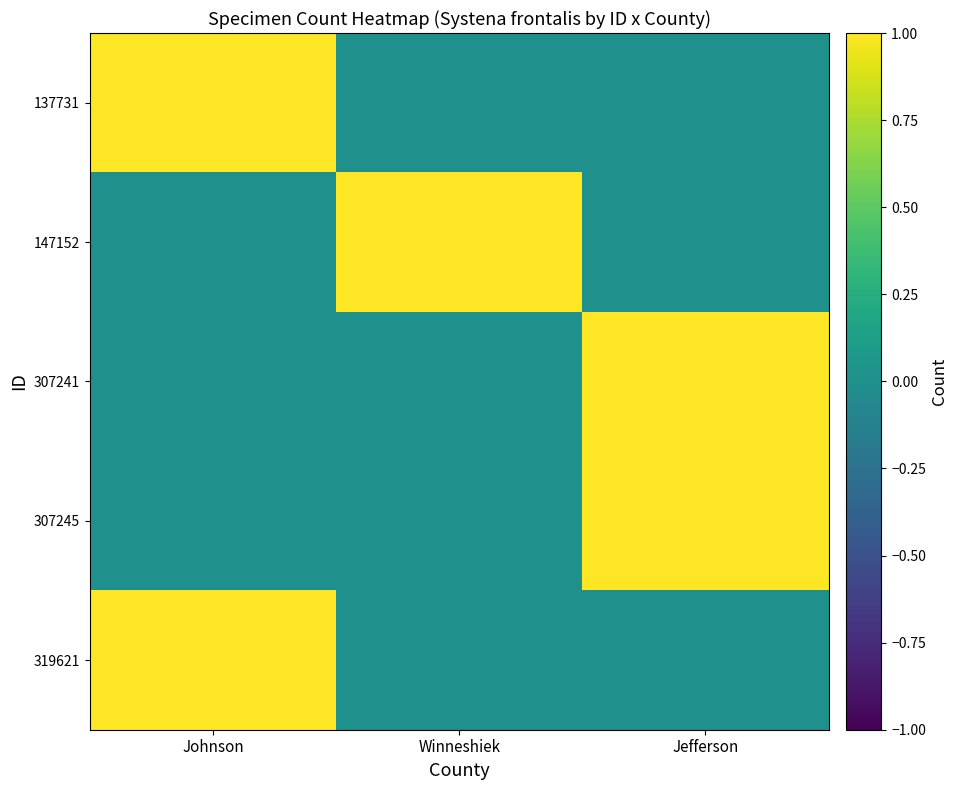

Which series has the largest range (max minus min)?

137731